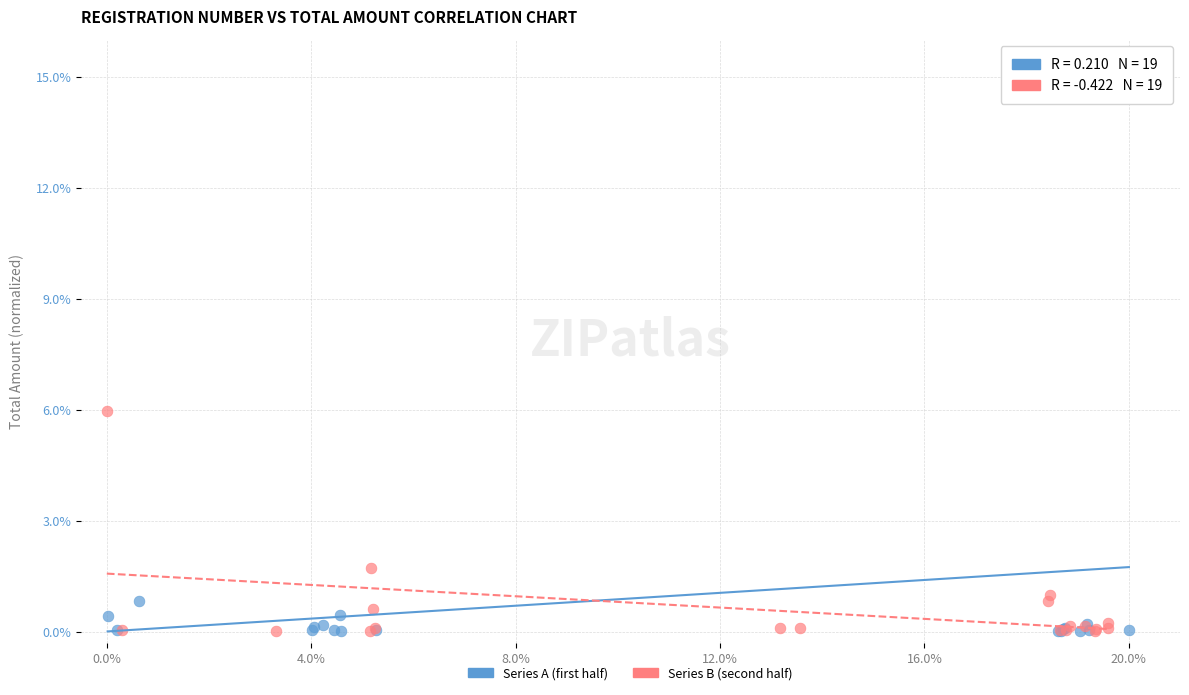

Which series reaches the maximum Y coordinate?

Series A (first half)